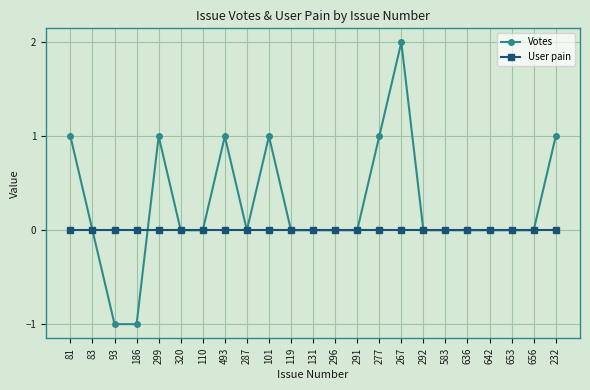

What is the greatest value displayed?

2